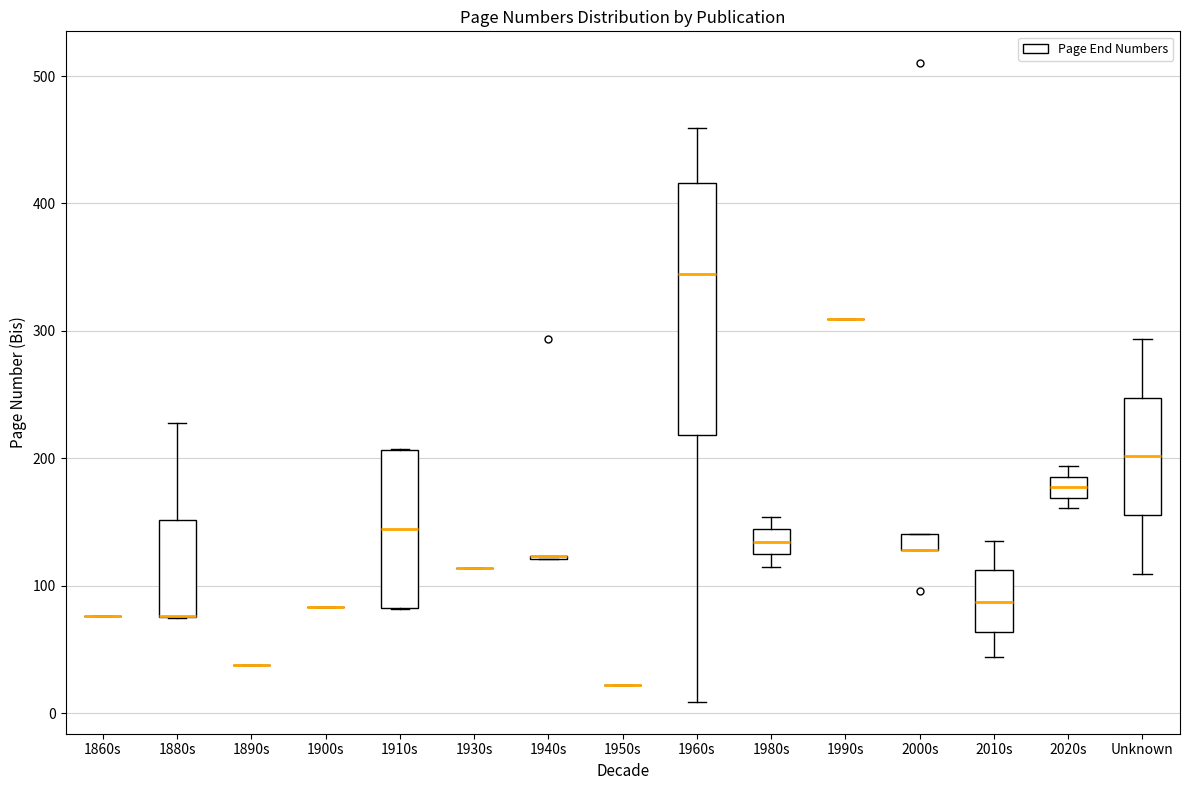

Comparing the boxes themselves (not the whiskers), which one is the tallest?

1960s